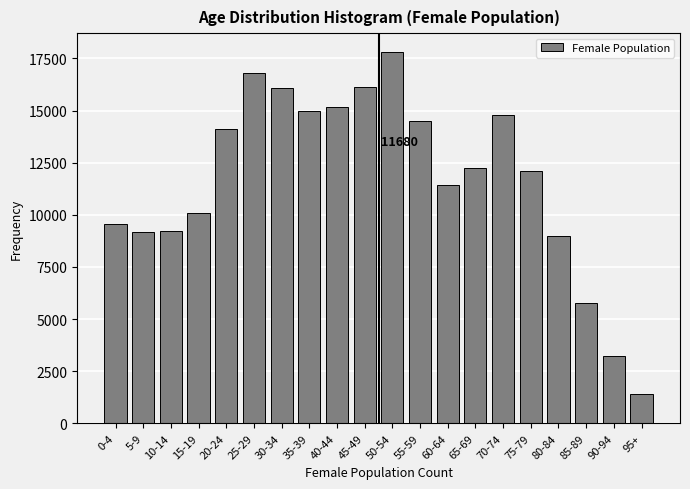

Is it true that the value at 20-24 is 14103?

True